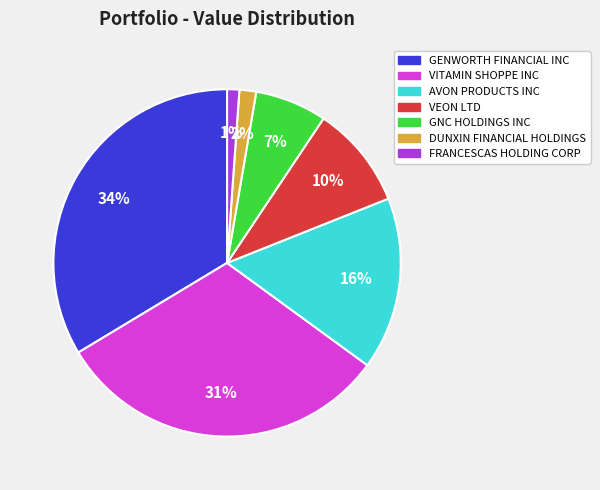

To the nearest percent, what portion does AVON PRODUCTS INC represent?

16%